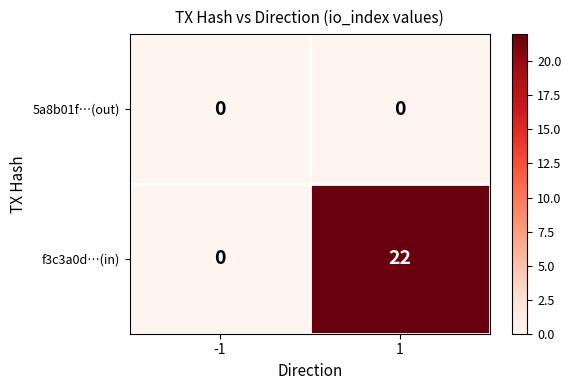

What is the sum of all f3c3a0d…(in) values?

22